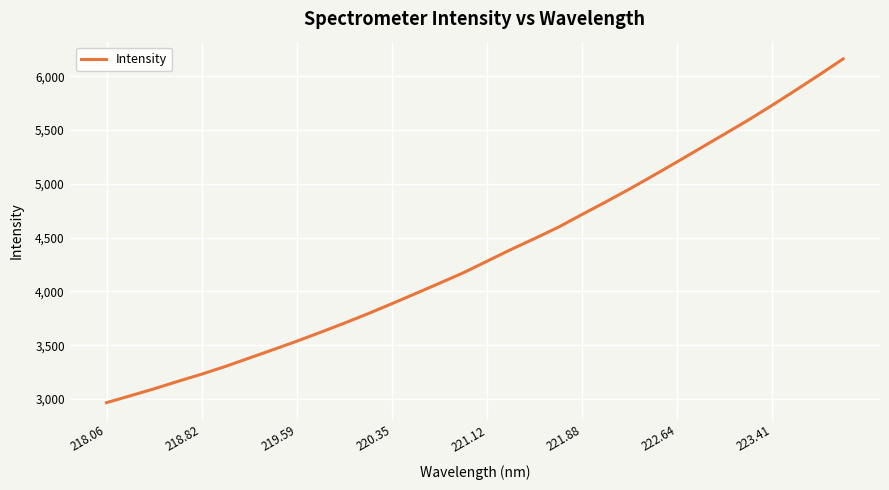

What is the minimum value shown in the chart?

2966.1